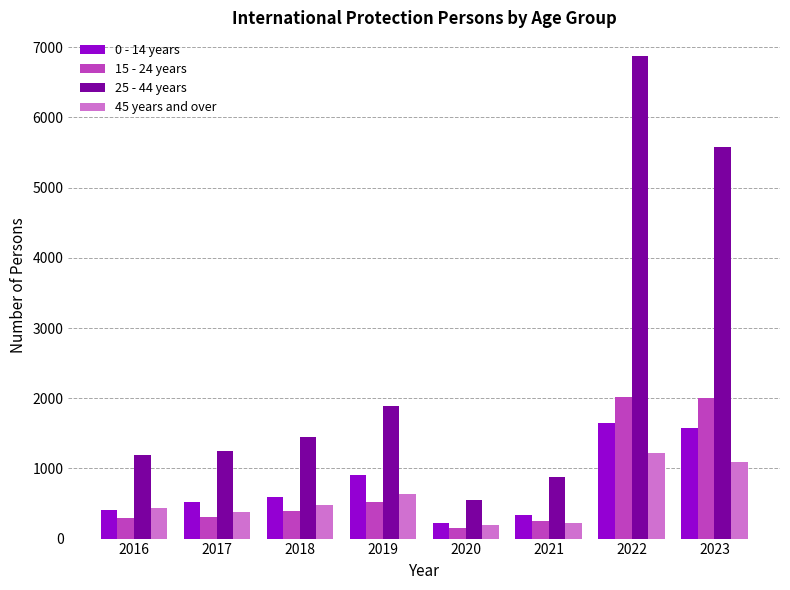

How many values in the 0 - 14 years series are below 595?

4